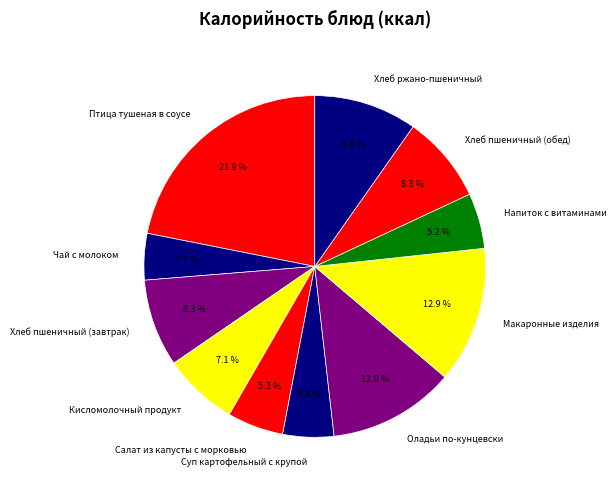

Is there any slice that represents more than half of the pie?

No